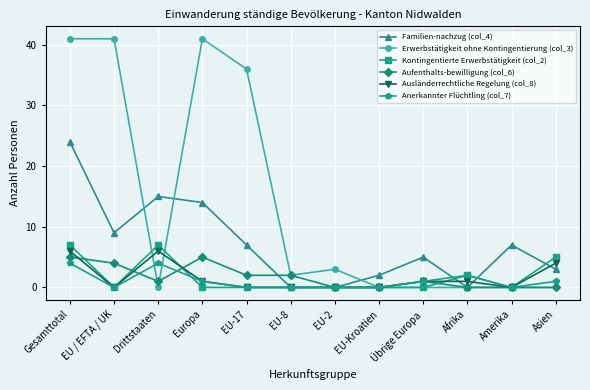

How many categories are shown in the chart?

12